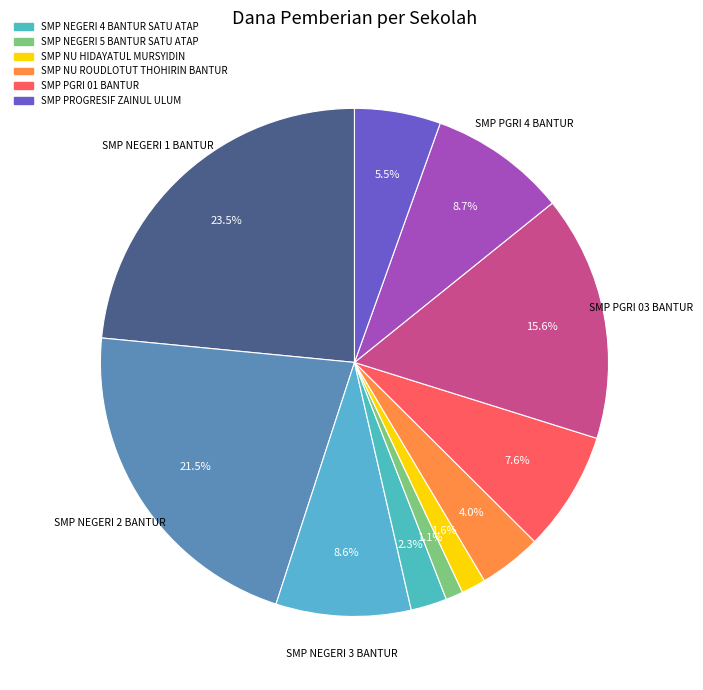

Count the number of slices in the pie.

11